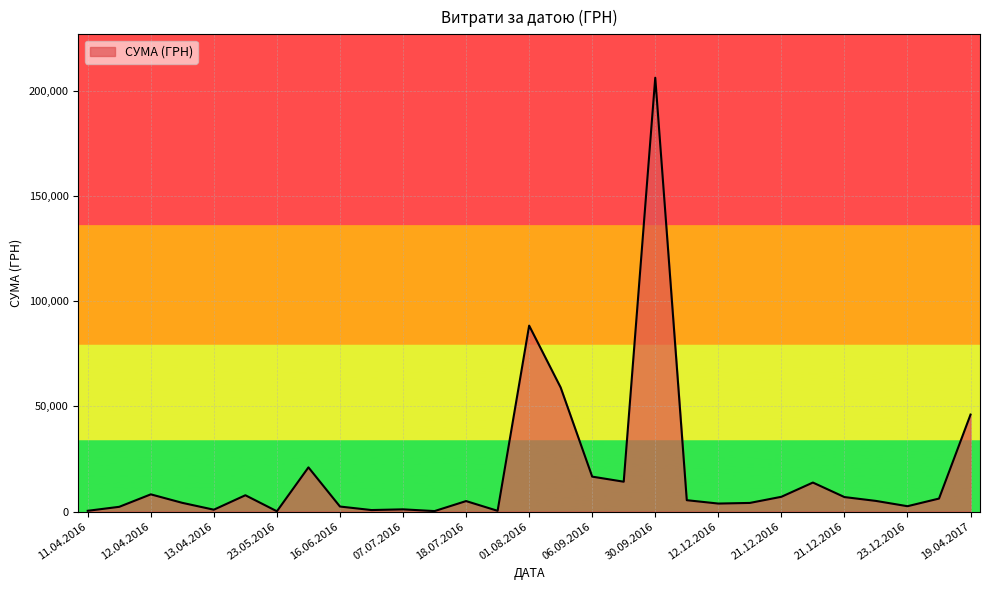

What is the difference between the maximum and minimum values?

206051.9